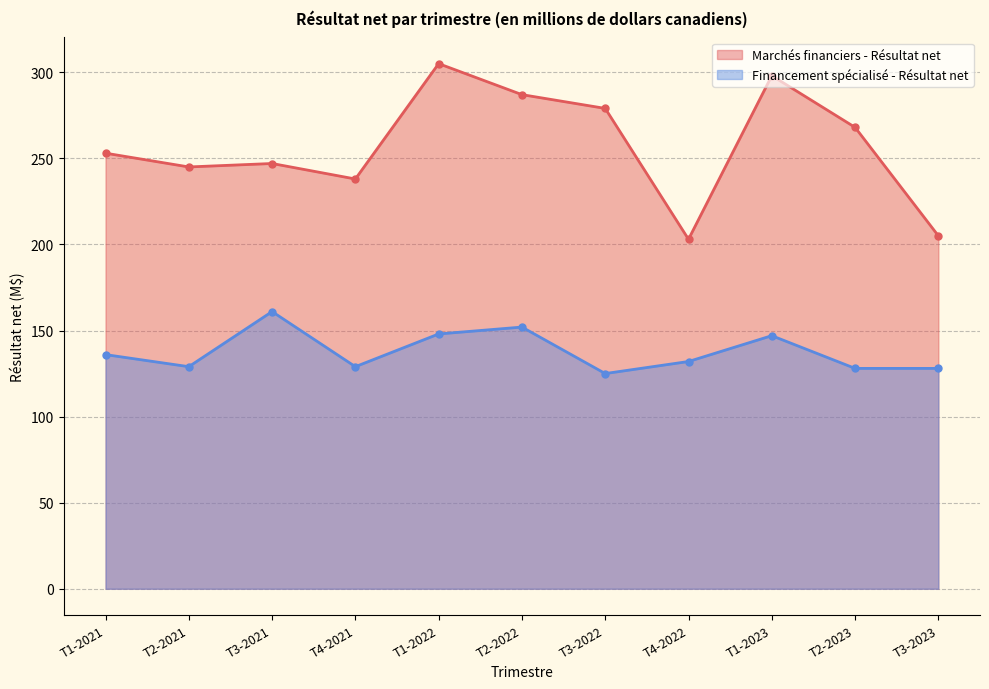

Where is the first local minimum for Financement spécialisé - Résultat net?

T2-2021